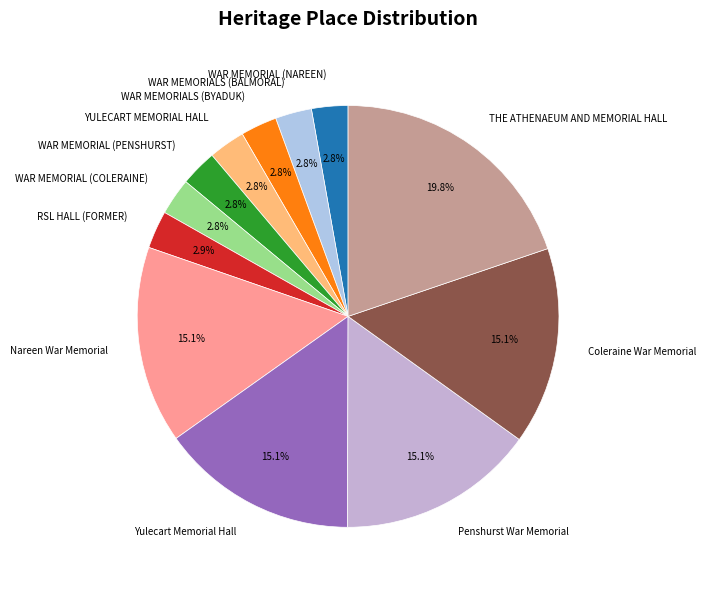

Combined, do WAR MEMORIALS (BALMORAL) and YULECART MEMORIAL HALL account for over 50%?

No